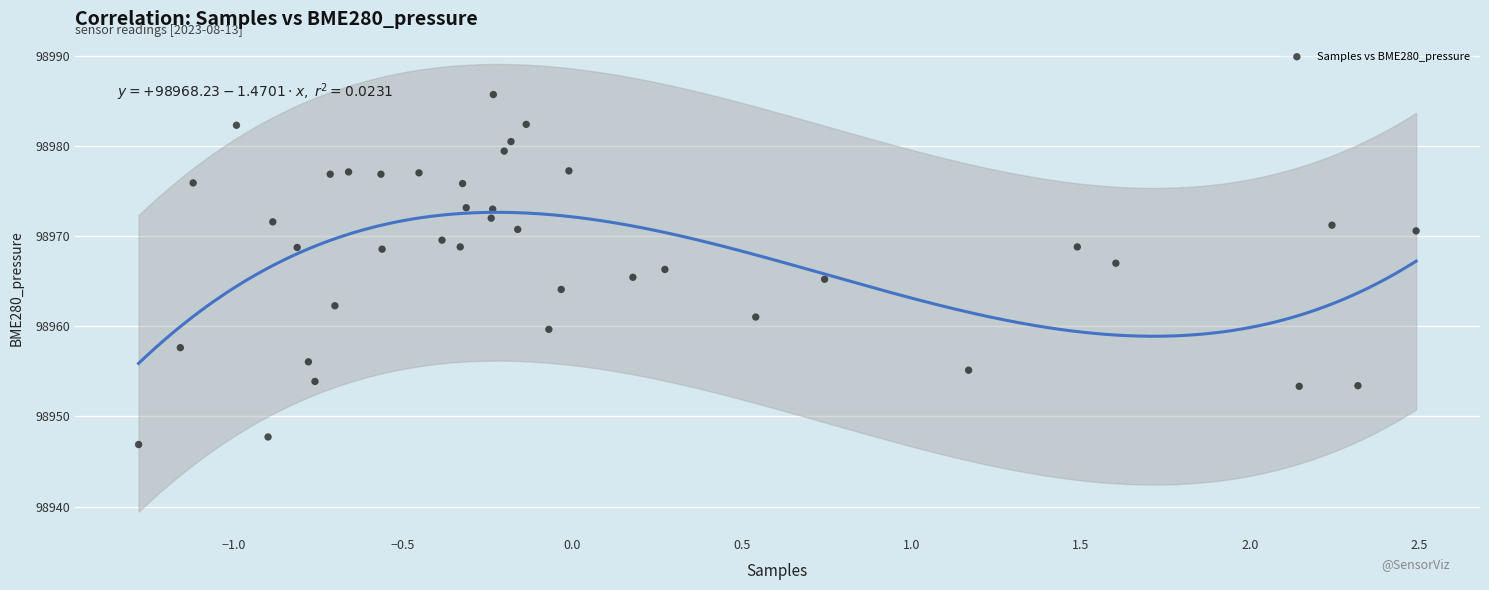

What is the range of Y values (max minus min)?

38.8